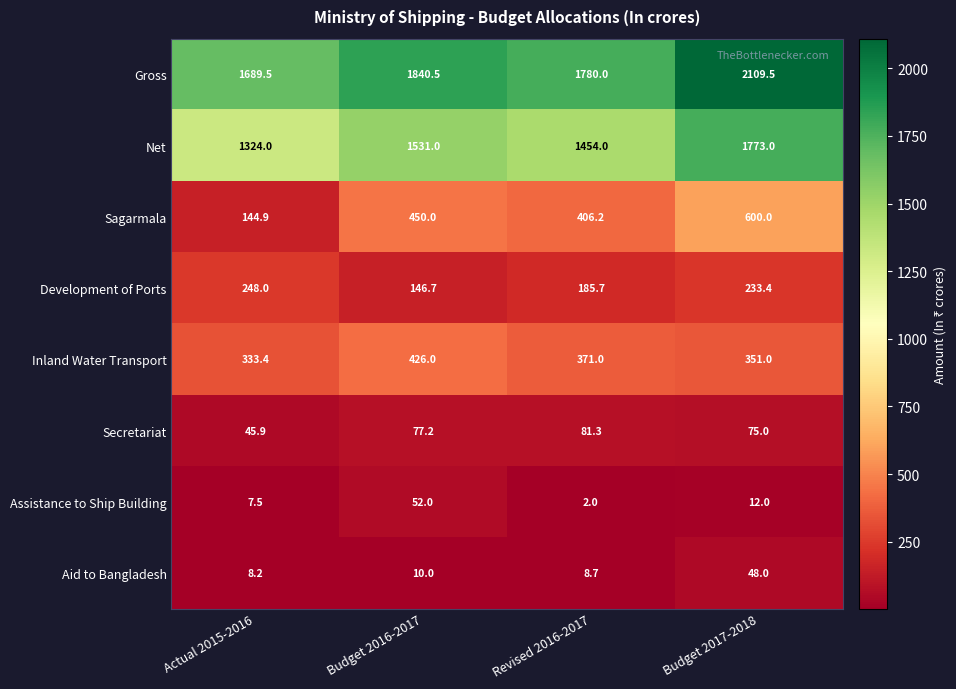

What is the sum of all Inland Water Transport values?

1481.4